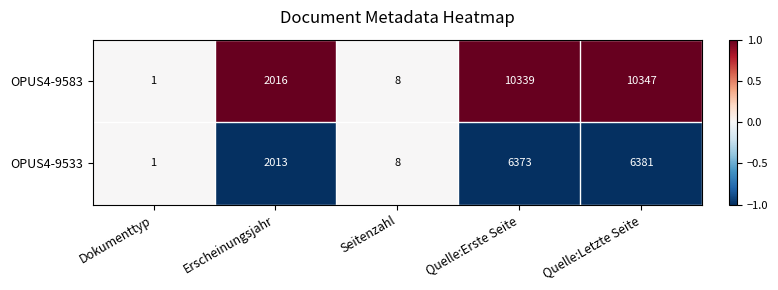

Reading left to right, what are all the values shown in this chart?

OPUS4-9583: 1	2016	8	10339	10347
OPUS4-9533: 1	2013	8	6373	6381